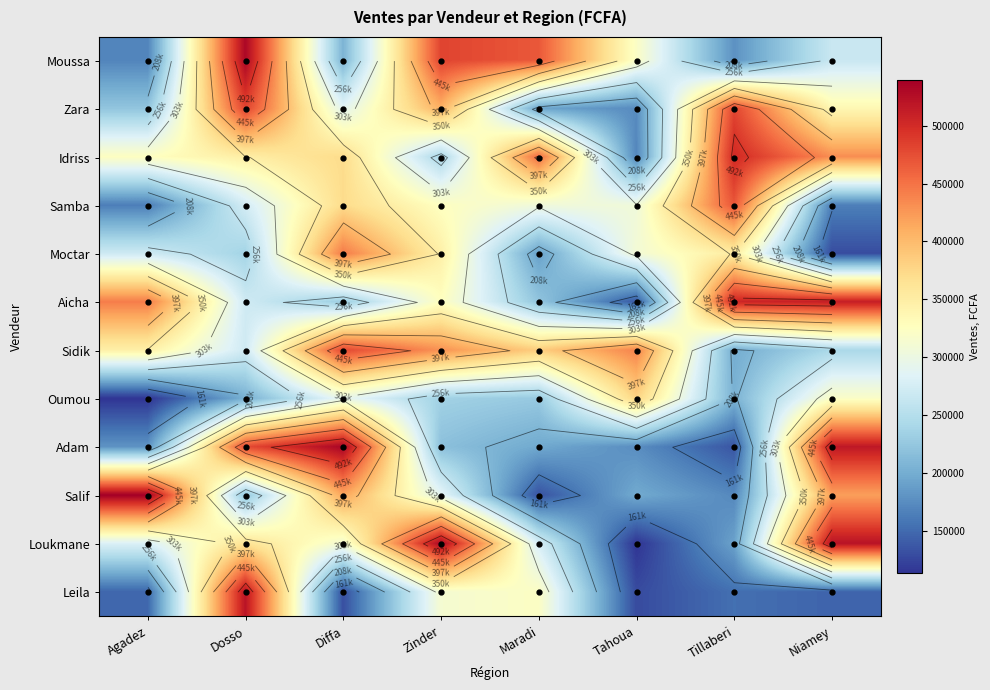

At which label does Sidik first exceed 384000?

Diffa